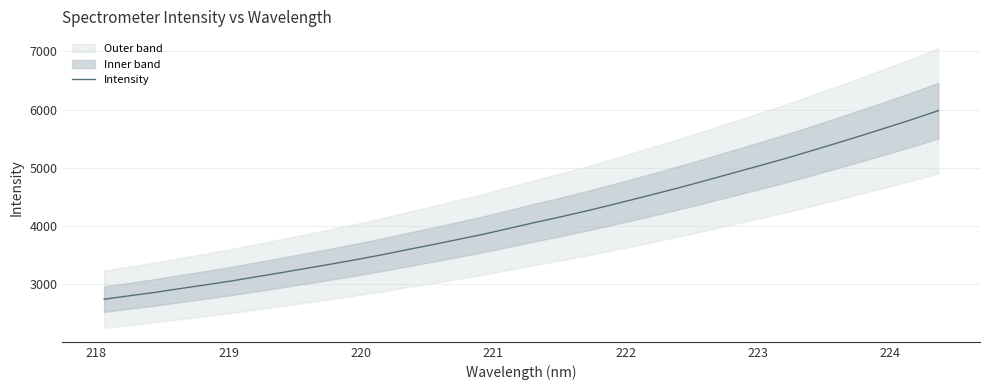

What is the lowest value of the Intensity series?

2738.0